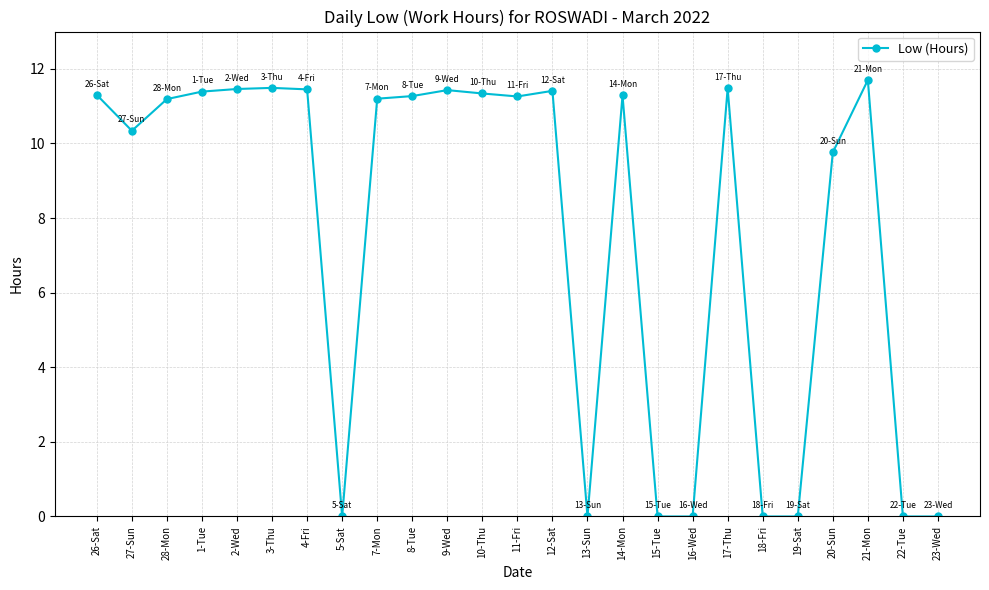

What is the label of the 4th point from the right?

20-Sun